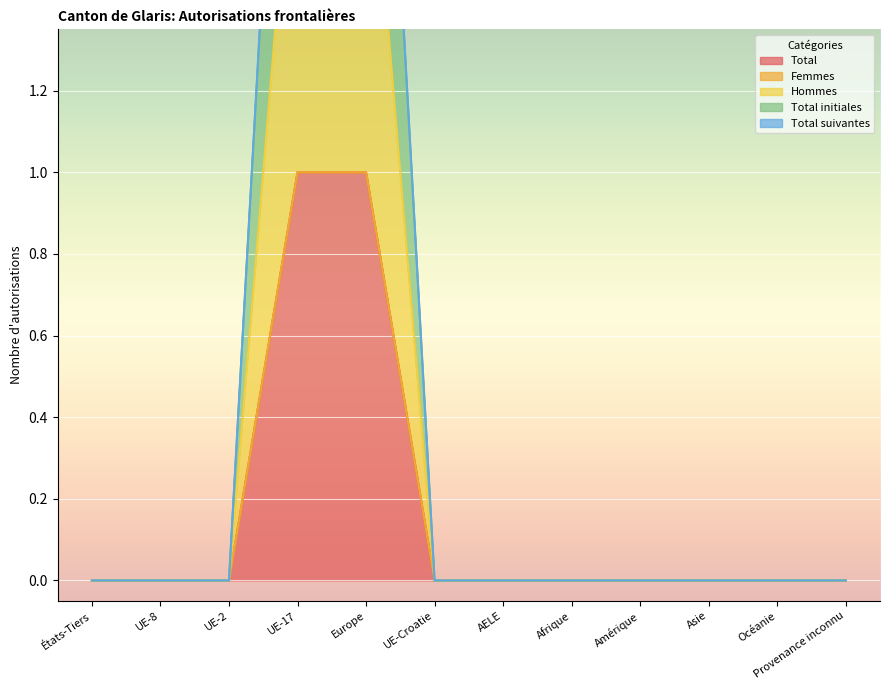

What is the label of the 10th point from the right?

UE-2